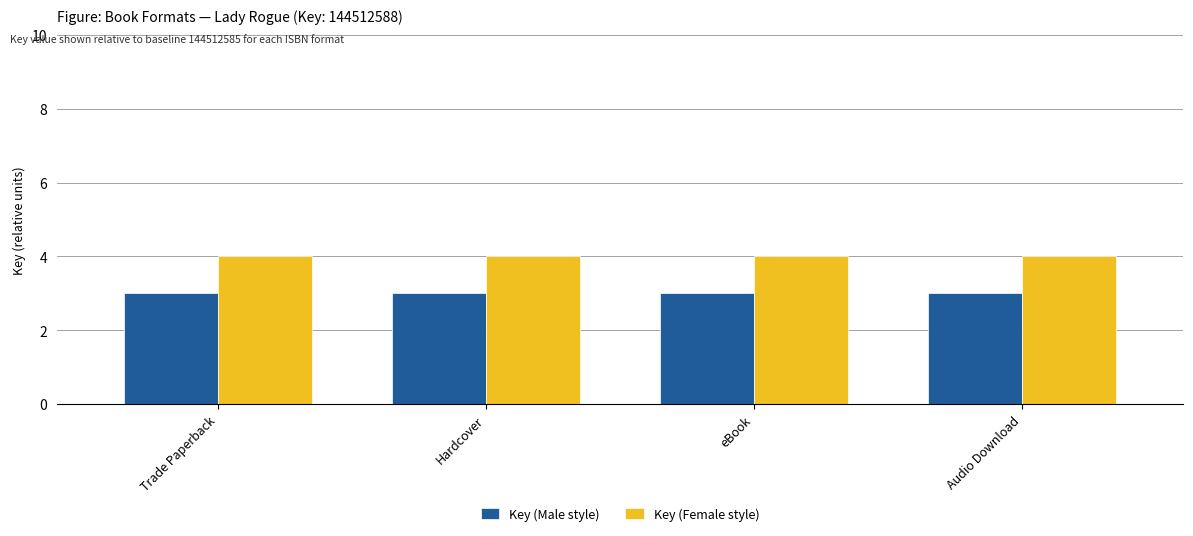

What is the minimum value for Key (Female style)?

4